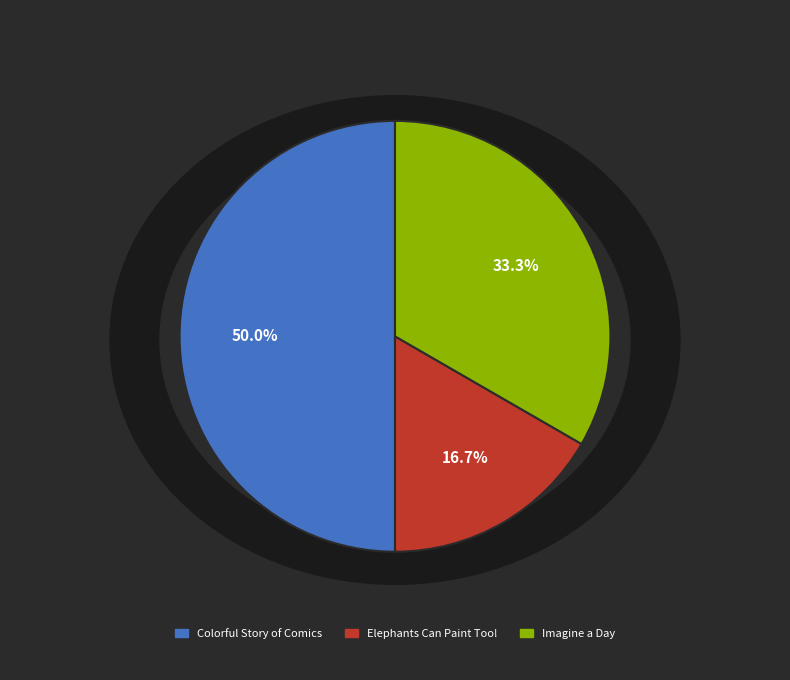

How many segments does this pie chart have?

3